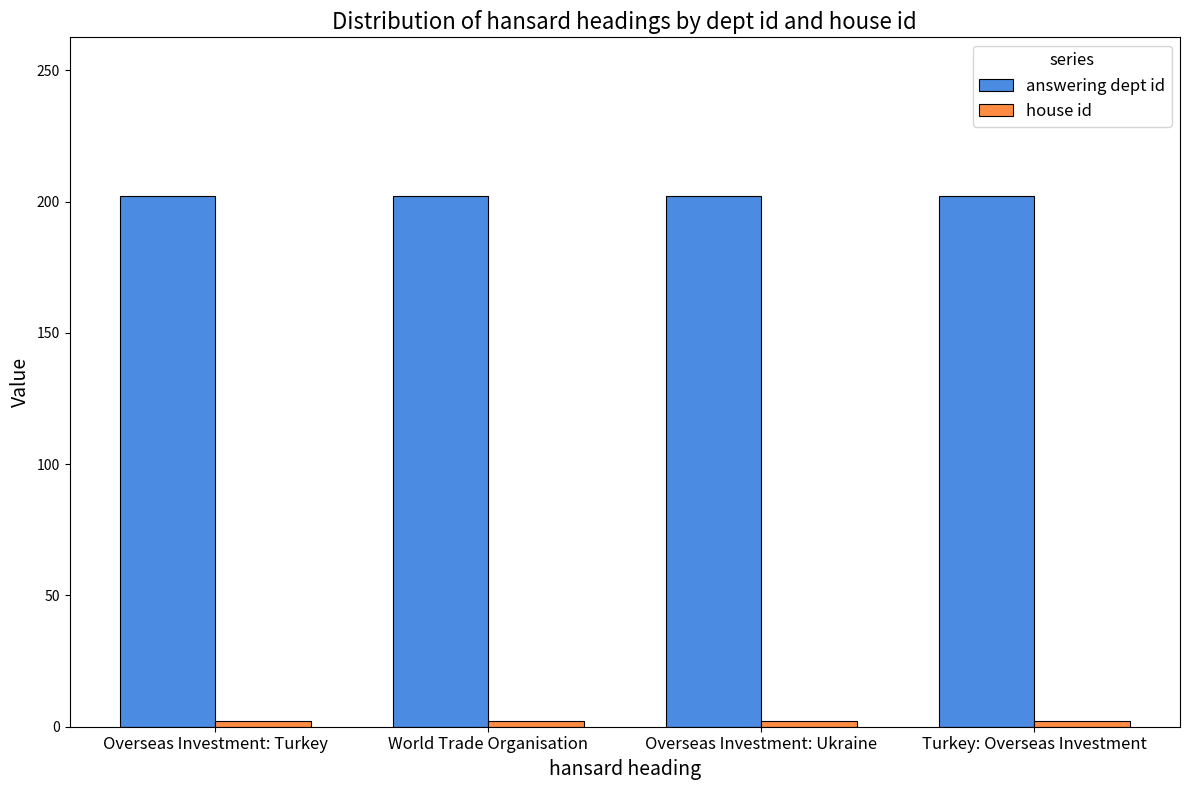

How many bars are there in total?

8